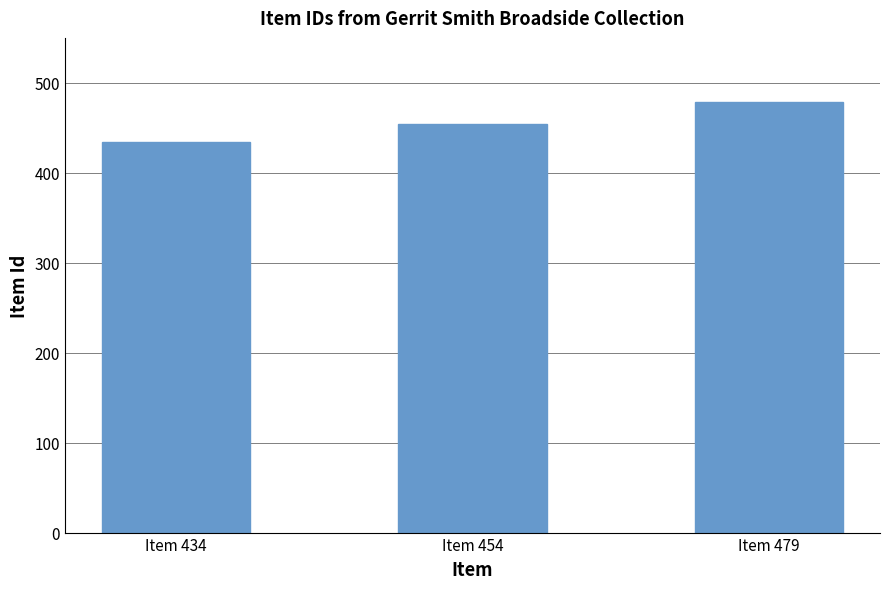

How many values are between 434 and 479?

3